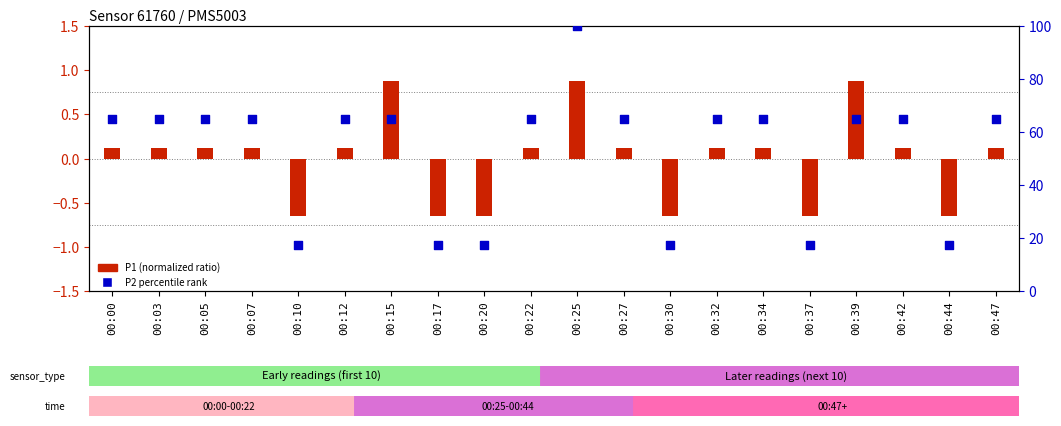

At which category is the sum across all series the highest?

00:25